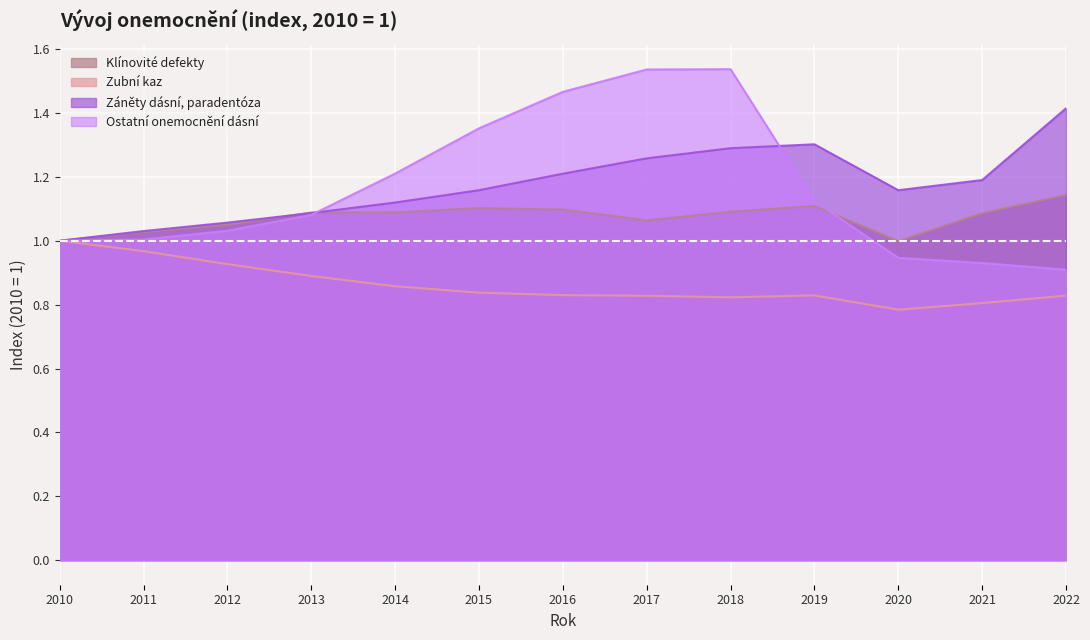

In Klínovité defekty, how many points are higher than both neighbors (excluding endpoints)?

2